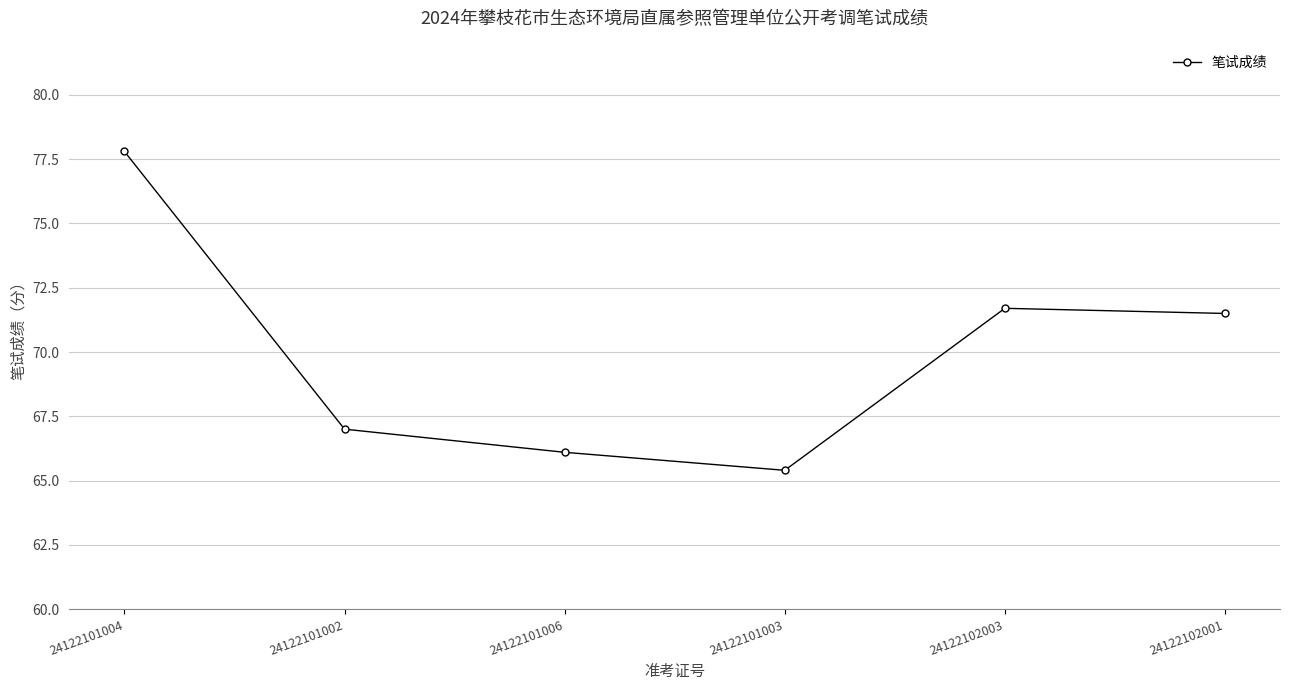

Count the number of data series in this chart.

1